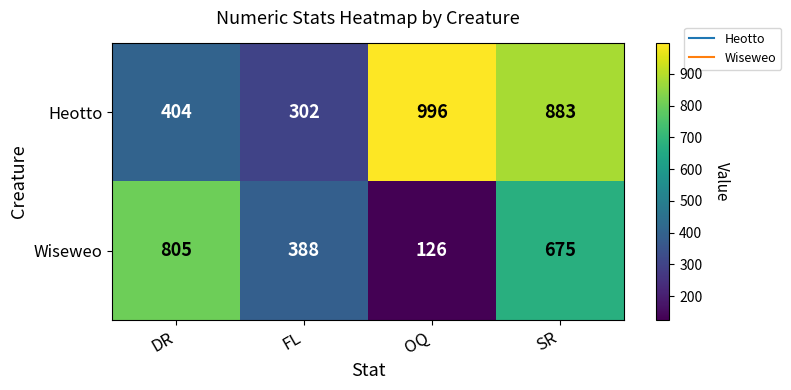

The value of Wiseweo at OQ is 126. True or false?

True